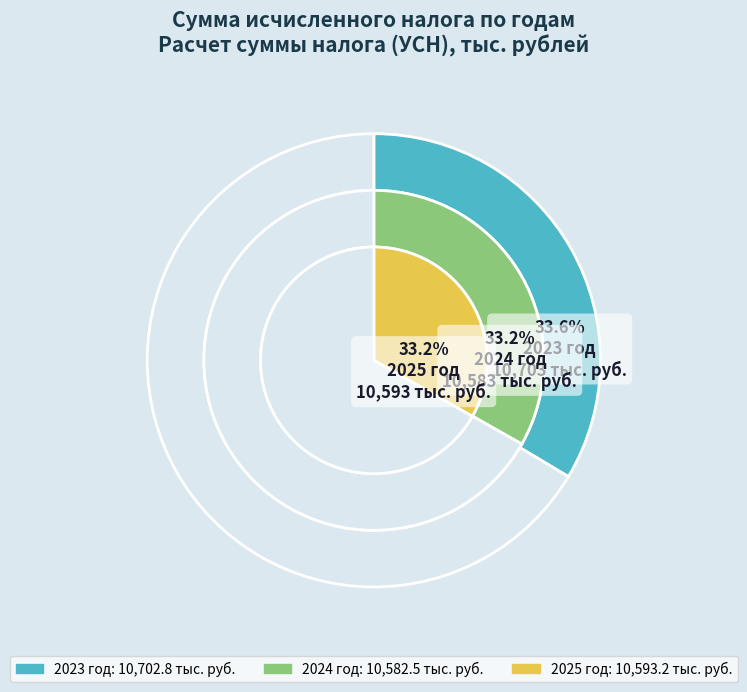

Rank the categories by value from highest to lowest.

2023 год, 2025 год, 2024 год